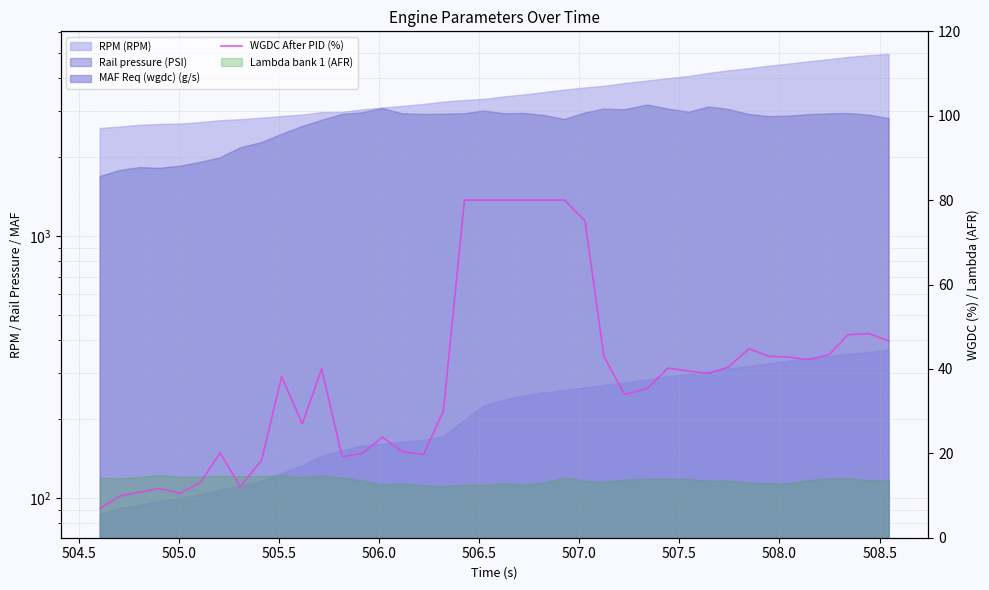

What is the minimum value shown in the chart?

7.0